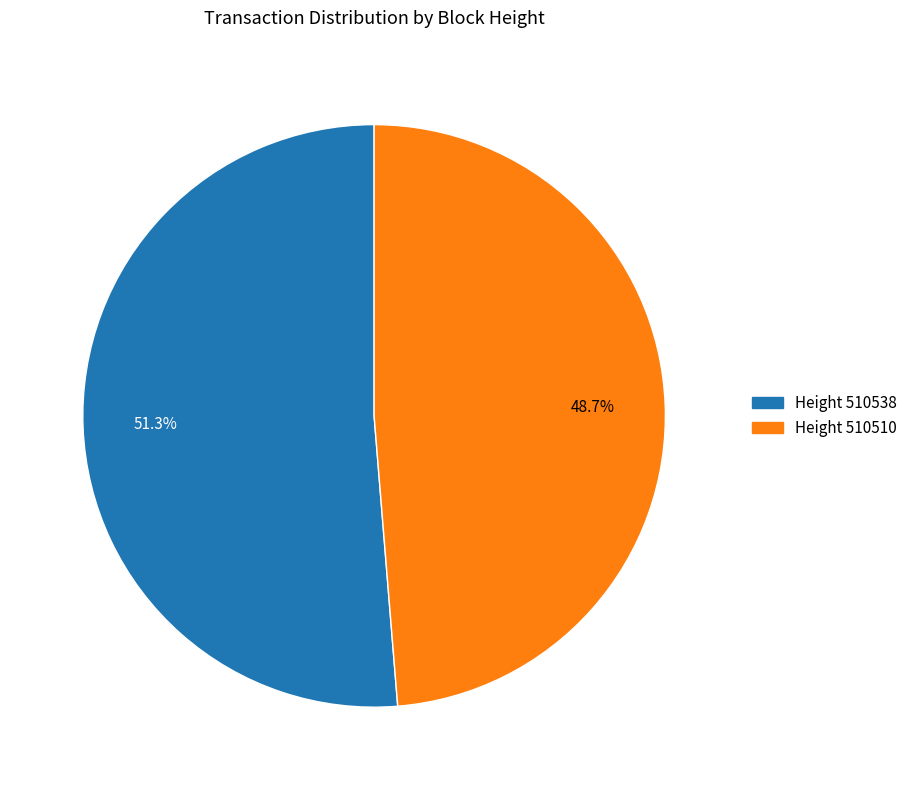

Do Height 510538 and Height 510510 together represent more than half of the pie?

Yes